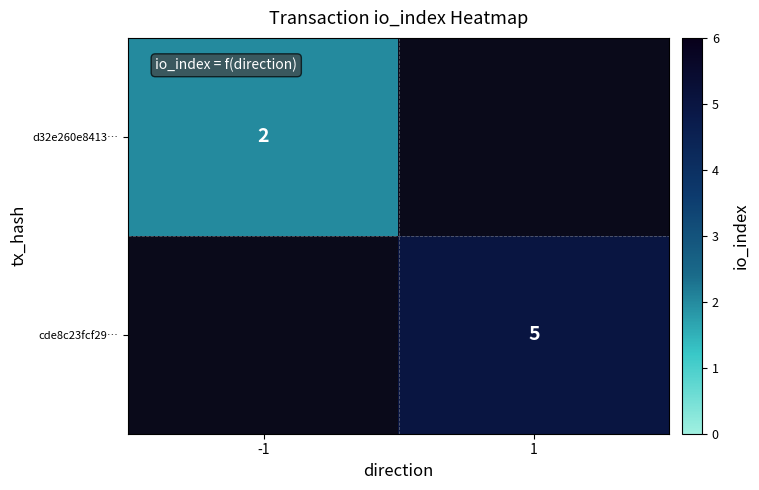

Is it true that d32e260e8413… equals 2 at -1?

True